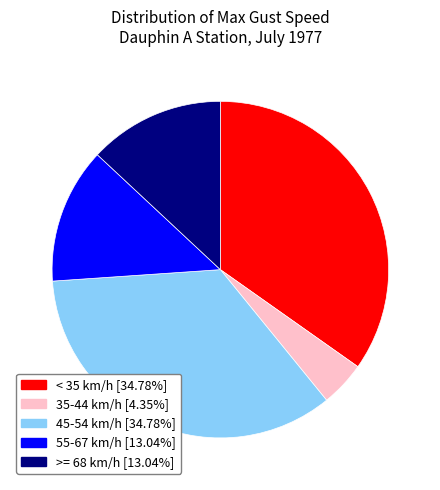

Is there any slice that represents more than half of the pie?

No